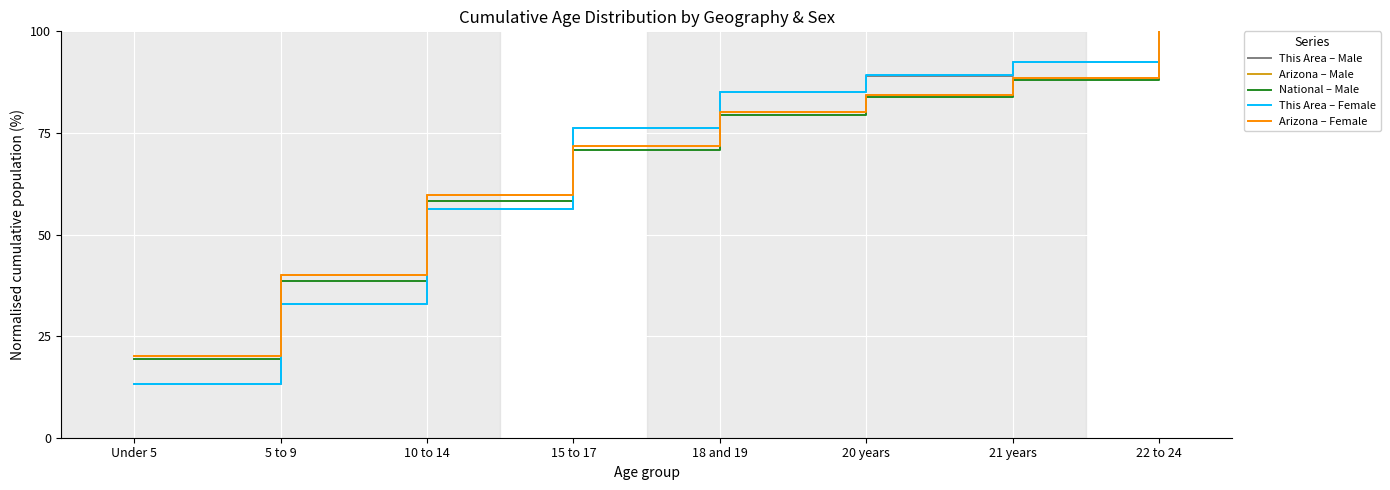

What position from the left is 15 to 17?

4